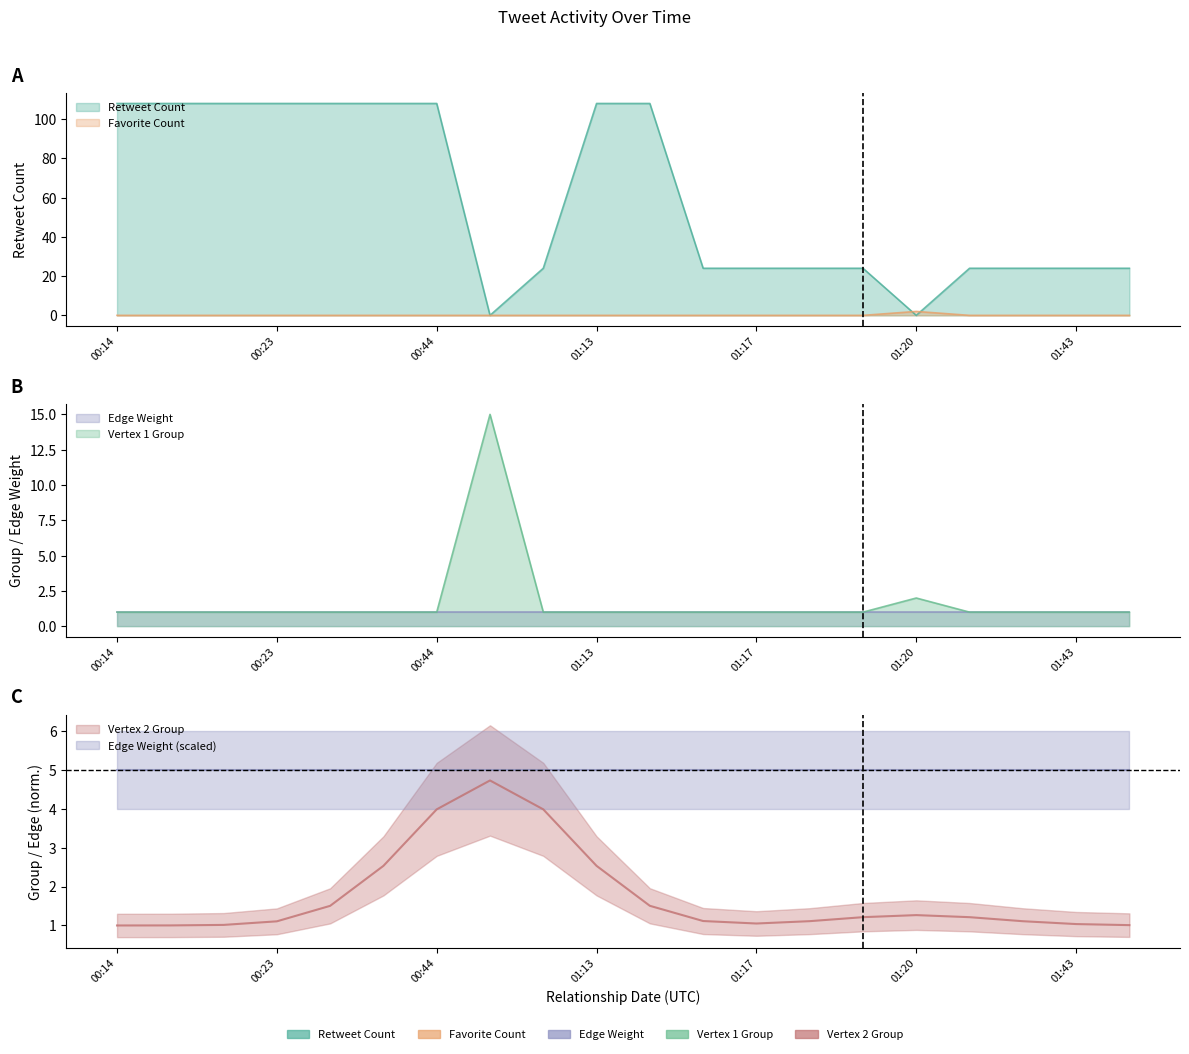

Which category has the highest value across all series?

00:14